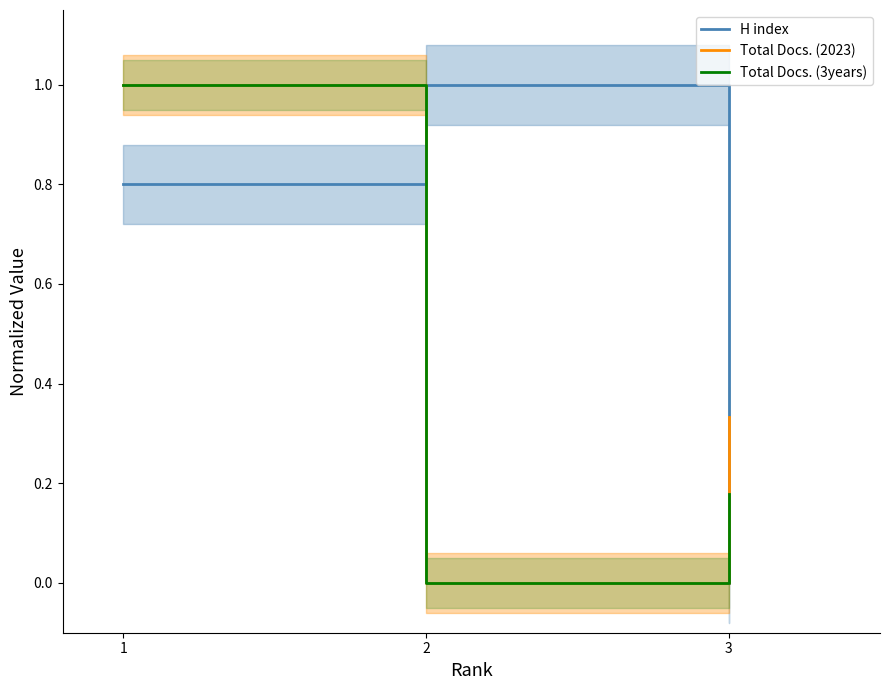

Read the Total Docs. (2023) value at 3.

0.3